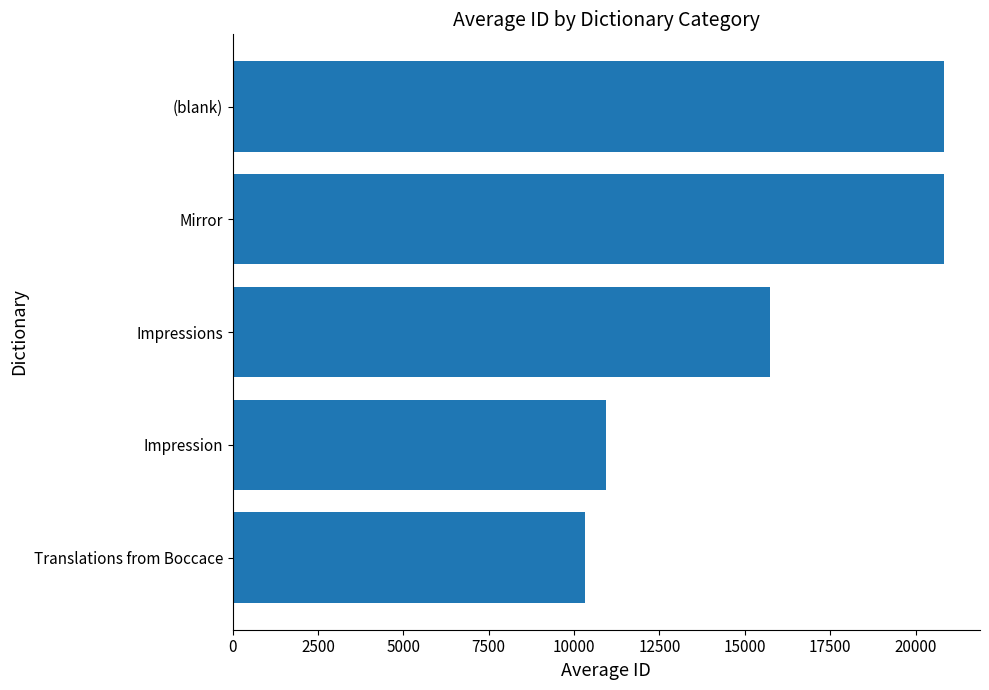

Approximately how many times larger is the value at (blank) compared to Impression?

1.9